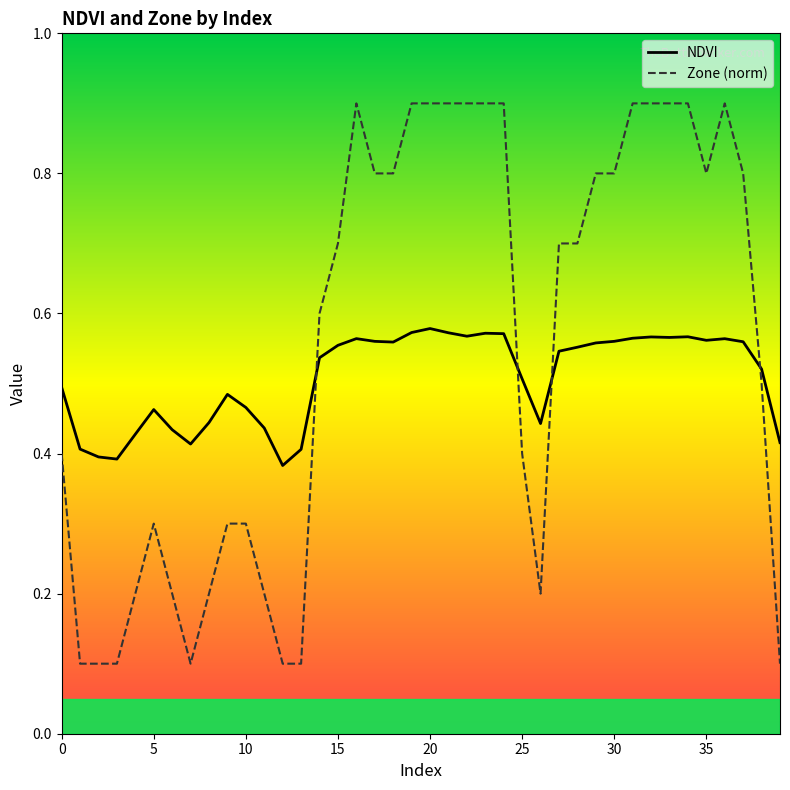

Which series has the widest spread of values?

Zone (norm)